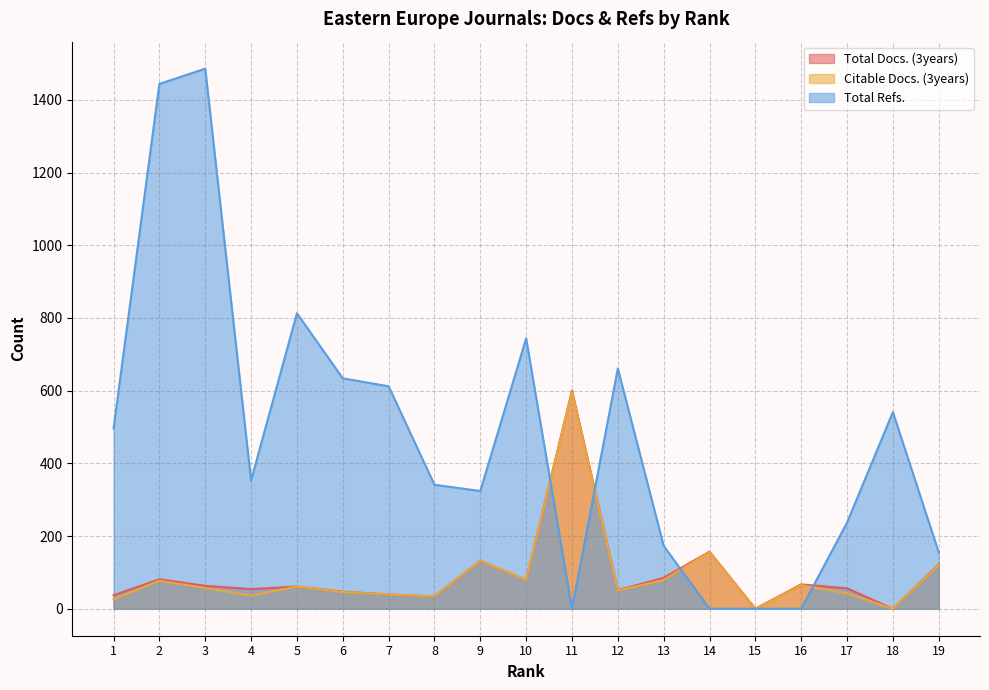

Where is Total Docs. (3years) nearest to the value 300?

14